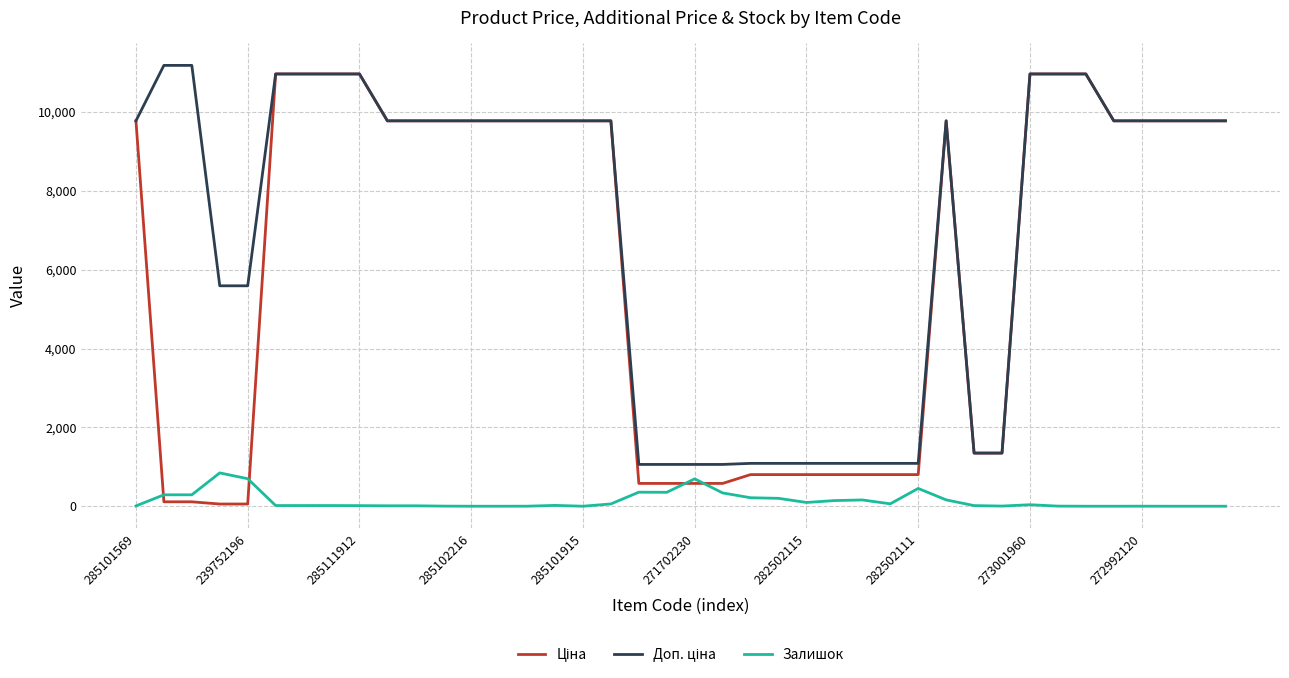

What is the maximum value shown in the chart?

11182.0